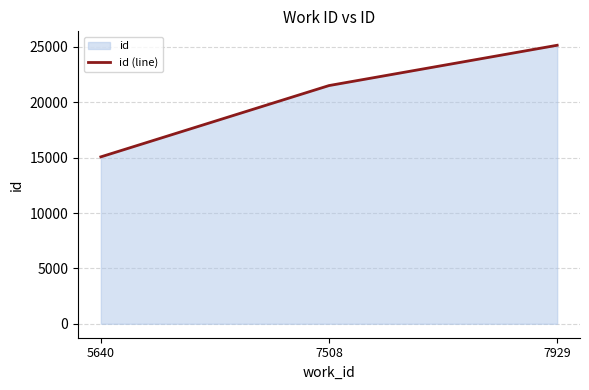

At which label is the value closest to 20115?

7508